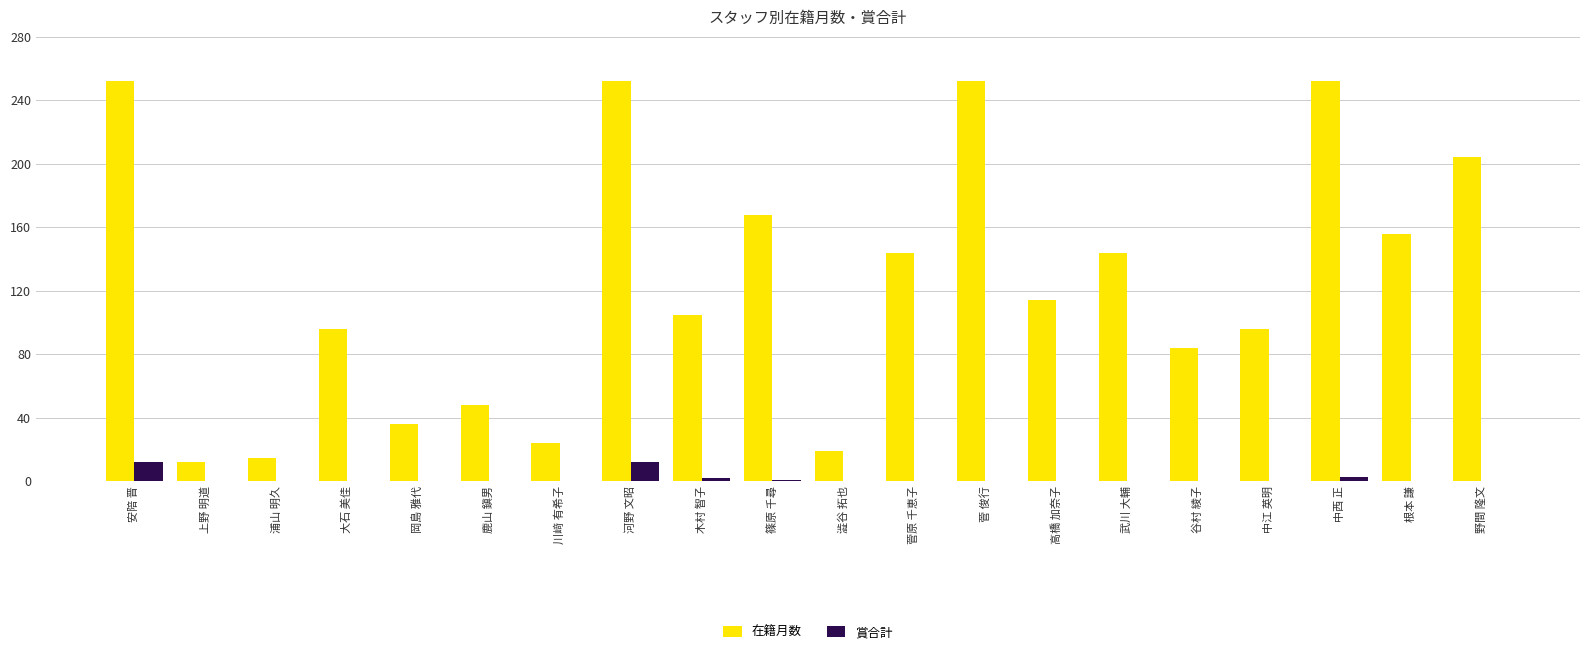

What are all the series names shown in the legend?

在籍月数, 賞合計